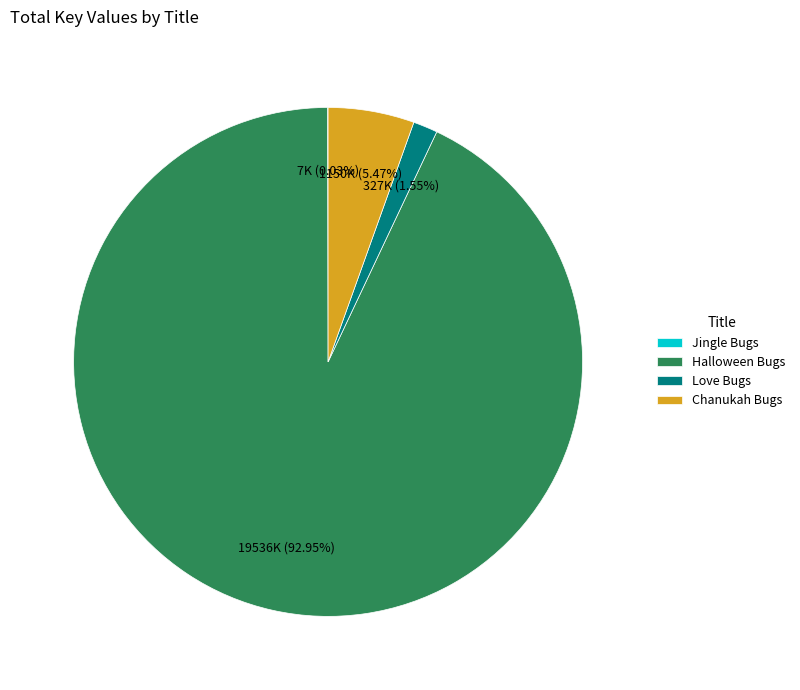

Is it true that Chanukah Bugs is 5% of the pie?

True